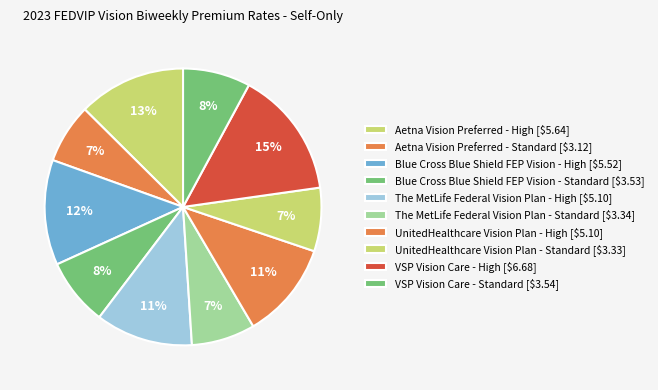

Count the number of slices in the pie.

10